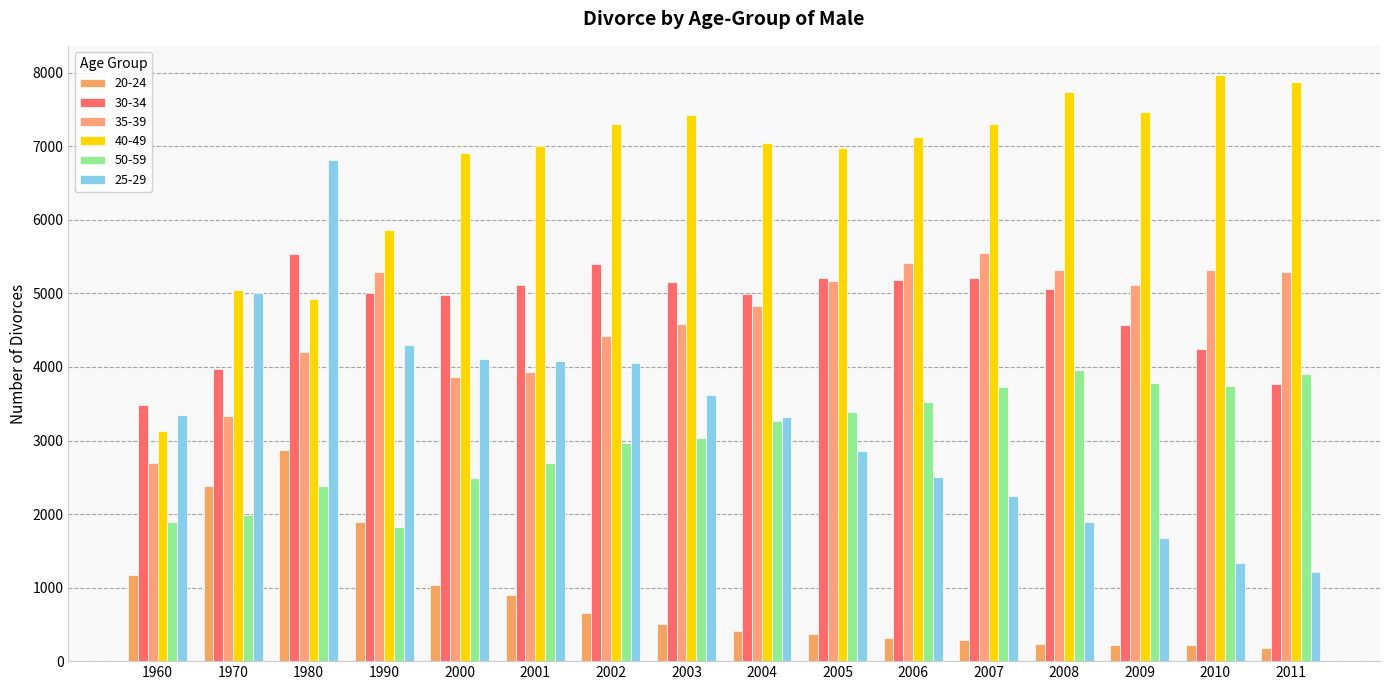

What is the value of the 30-34 bar at the 12th from the left?

5205